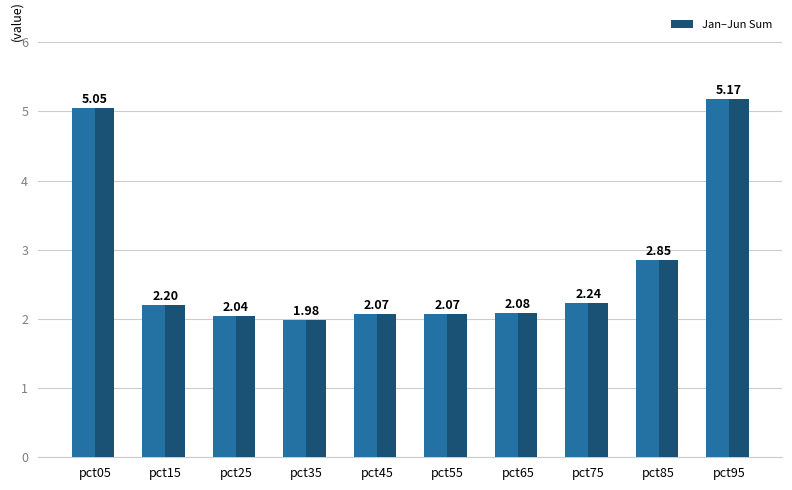

What is the ratio of the value at pct65 to the value at pct95?

0.4